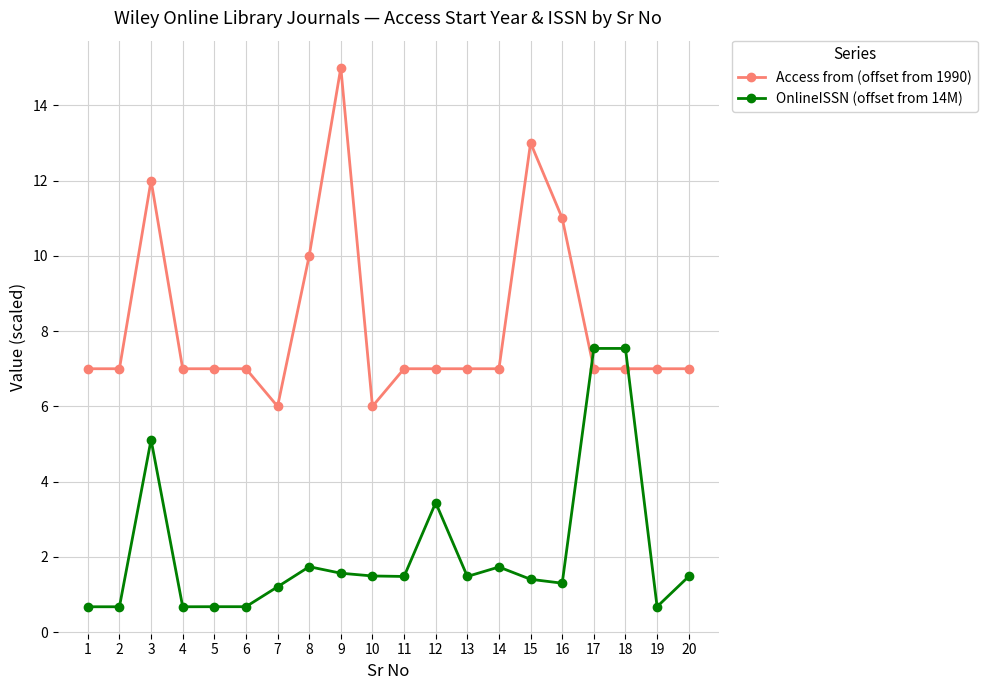

Between which two adjacent categories do Access from (offset from 1990) and OnlineISSN (offset from 14M) first intersect?

16 and 17